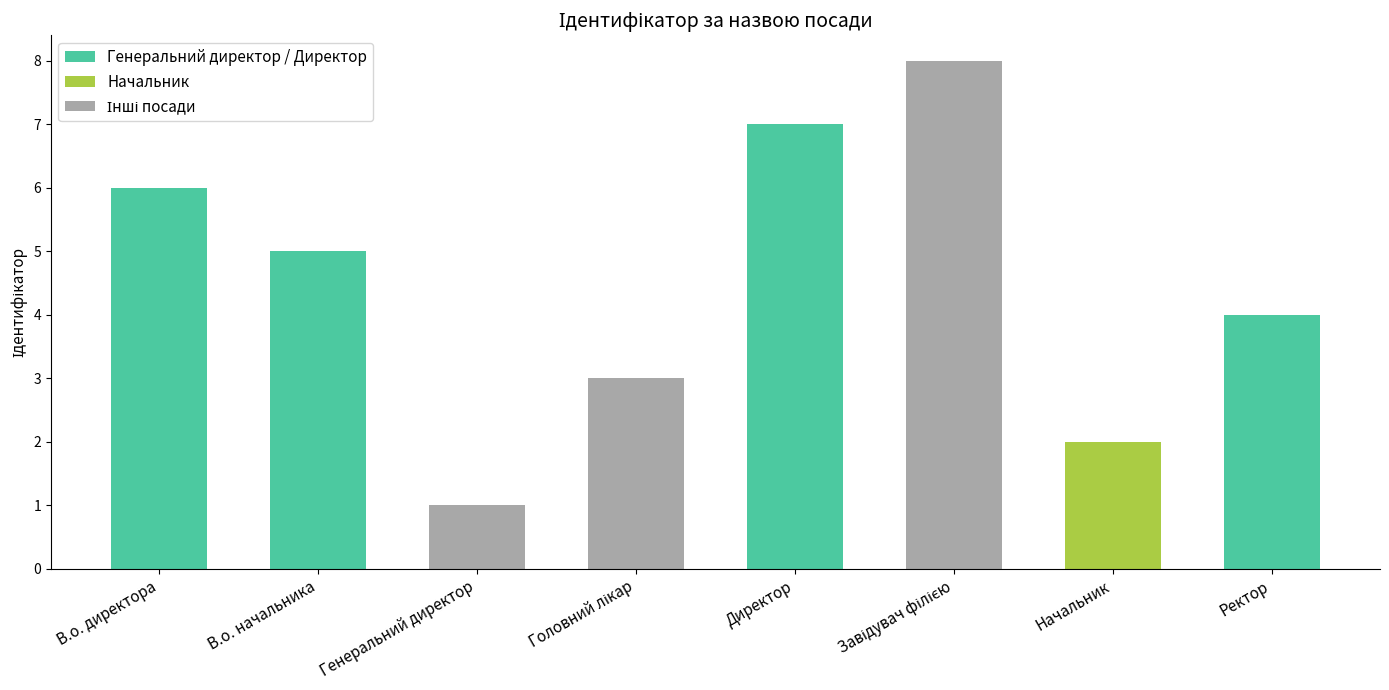

What is the minimum value shown in the chart?

1